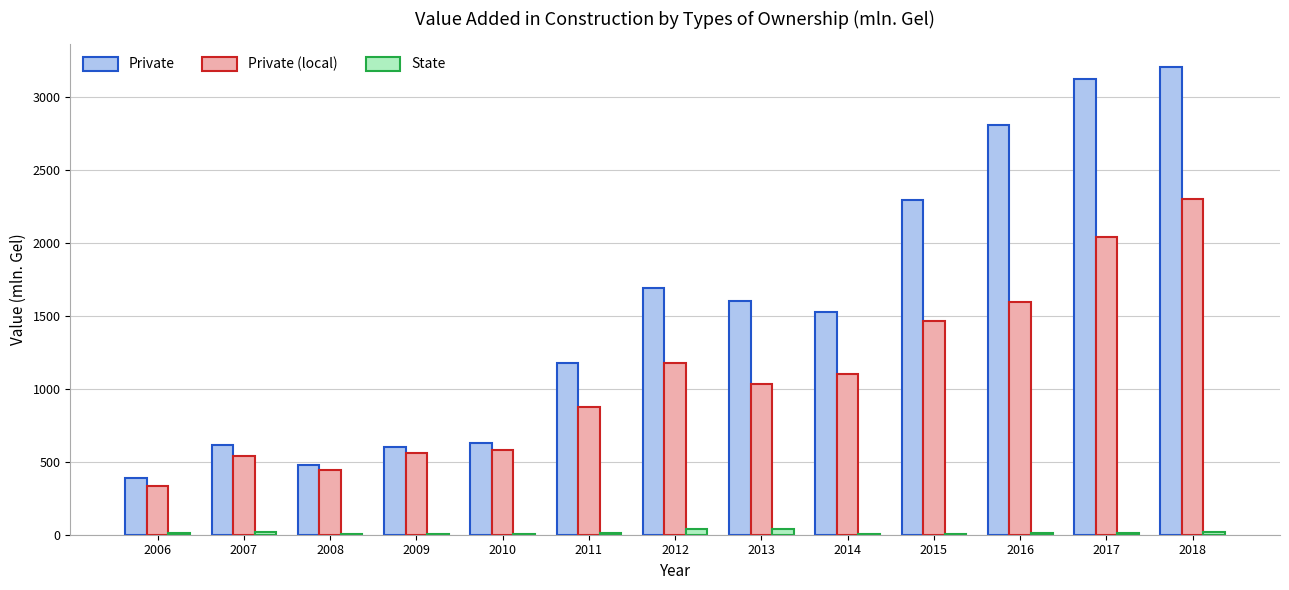

True or false: Private has a value of 2436.3 at 2013.

False